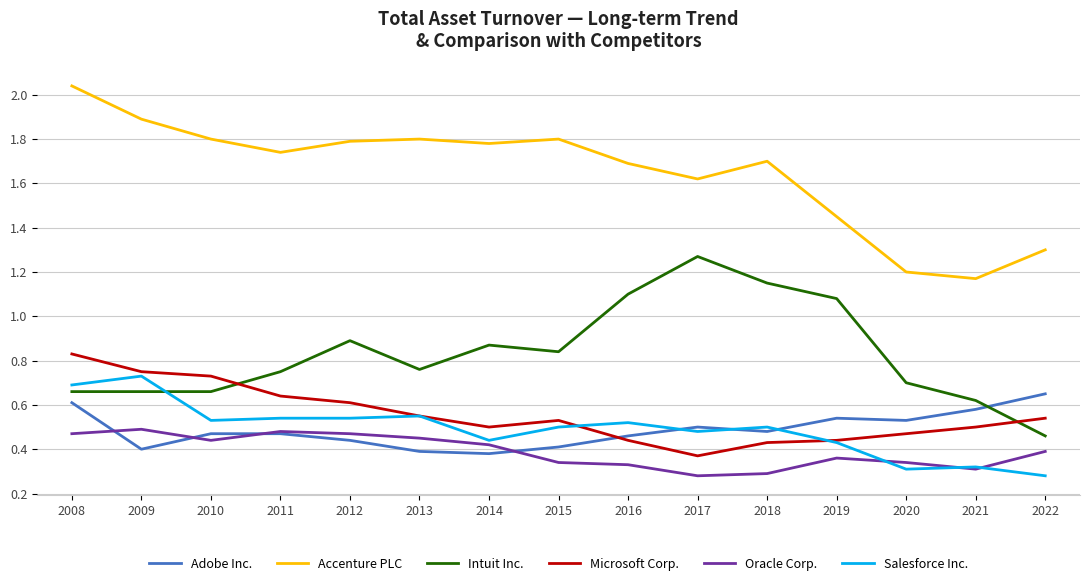

How many data points does each series have?

15